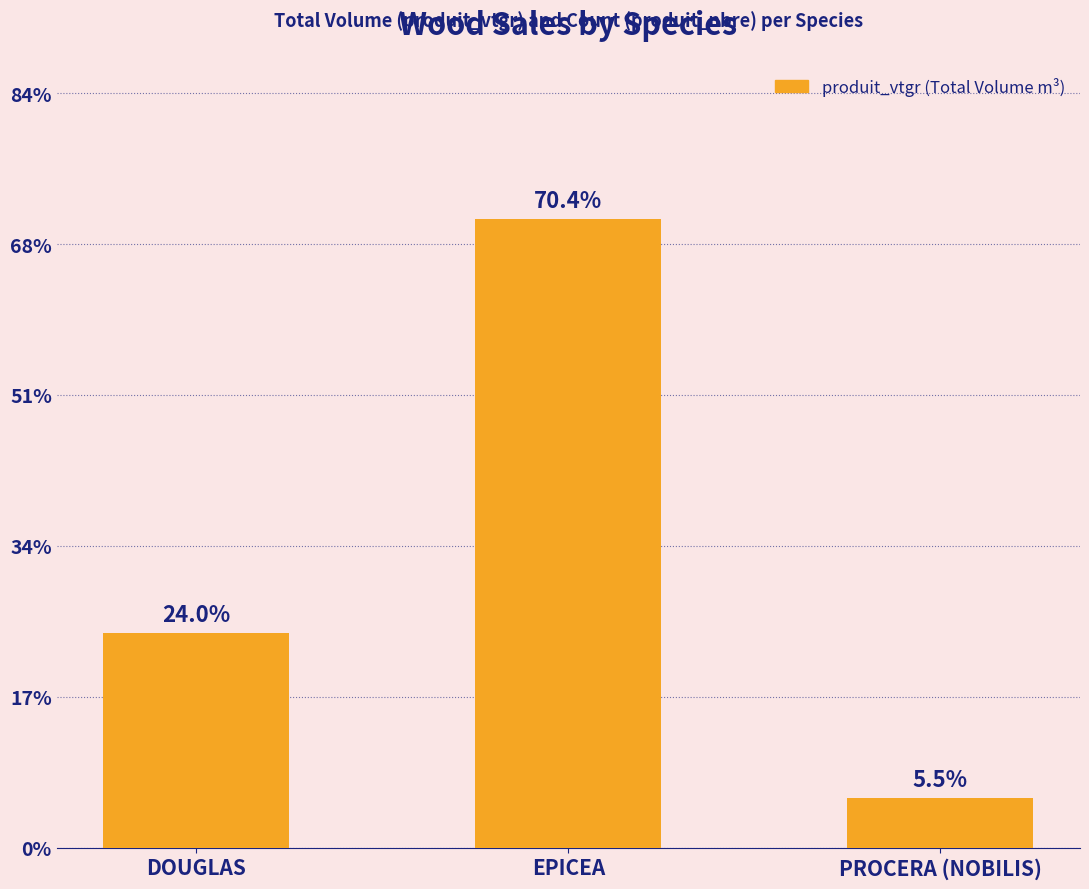

What is the label of the 3rd bar from the right?

DOUGLAS